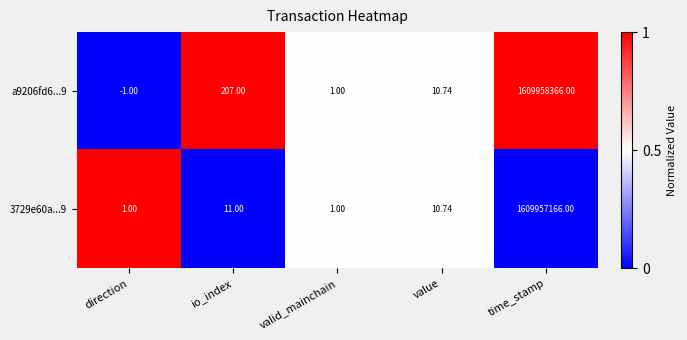

Where does the 3729e60a...9 series first go above 10?

io_index